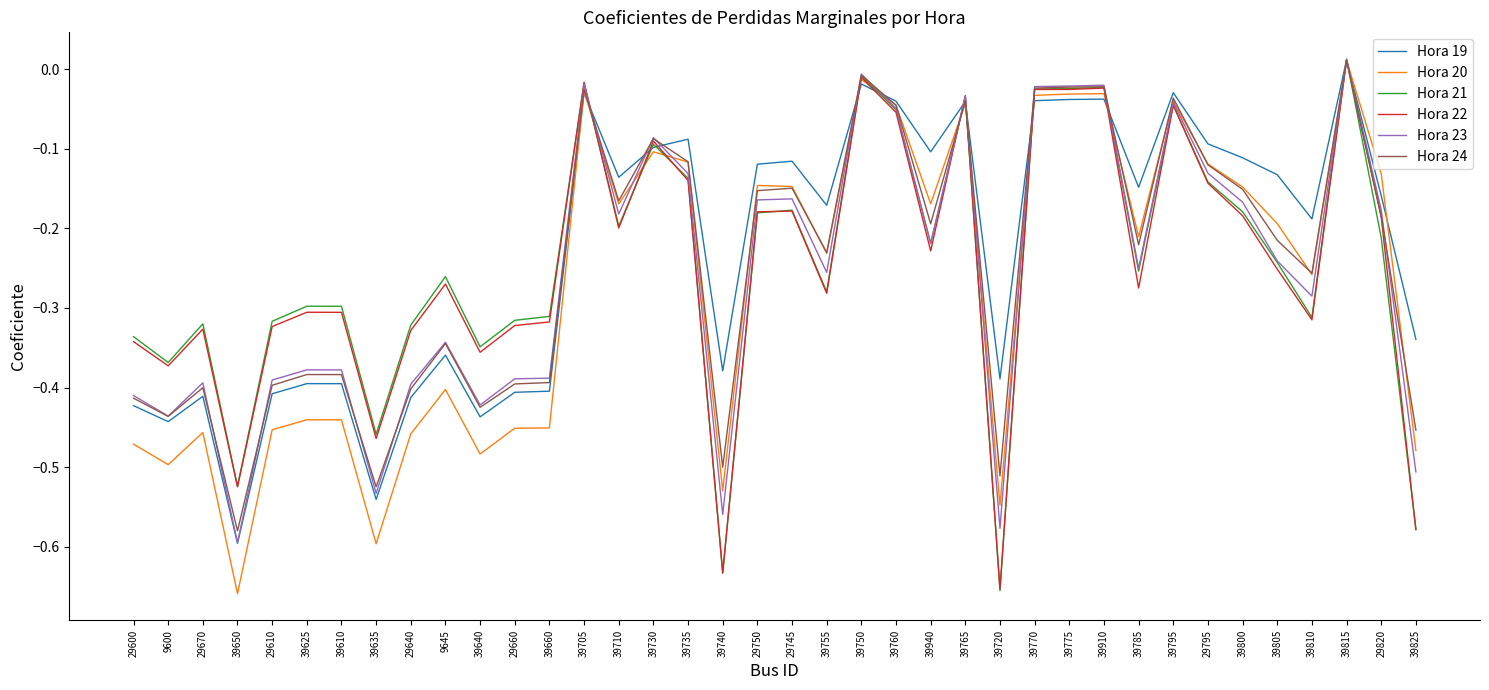

At which label does Hora 22 reach its peak?

39815